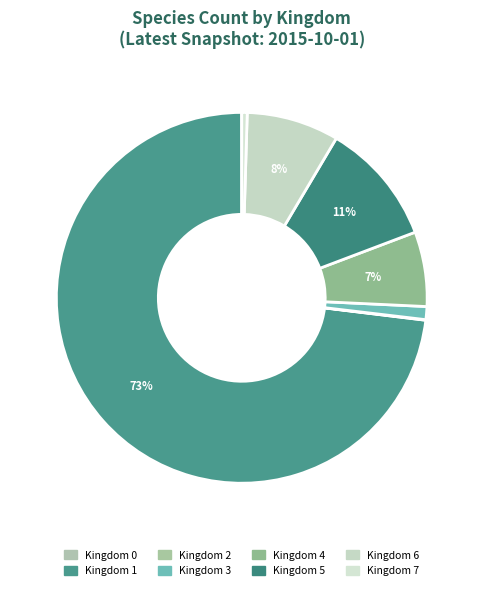

Is it true that Kingdom 0 is 0% of the pie?

True